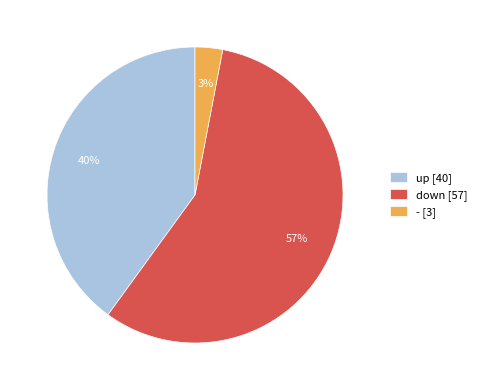

What is the majority slice?

down